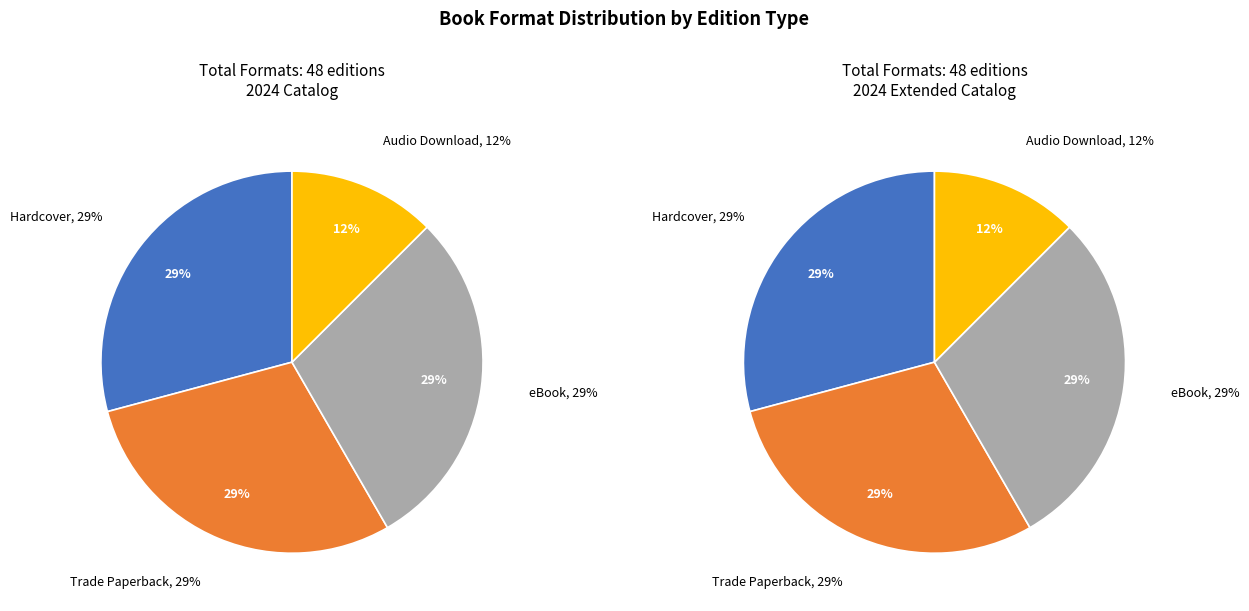

How many segments does this pie chart have?

4